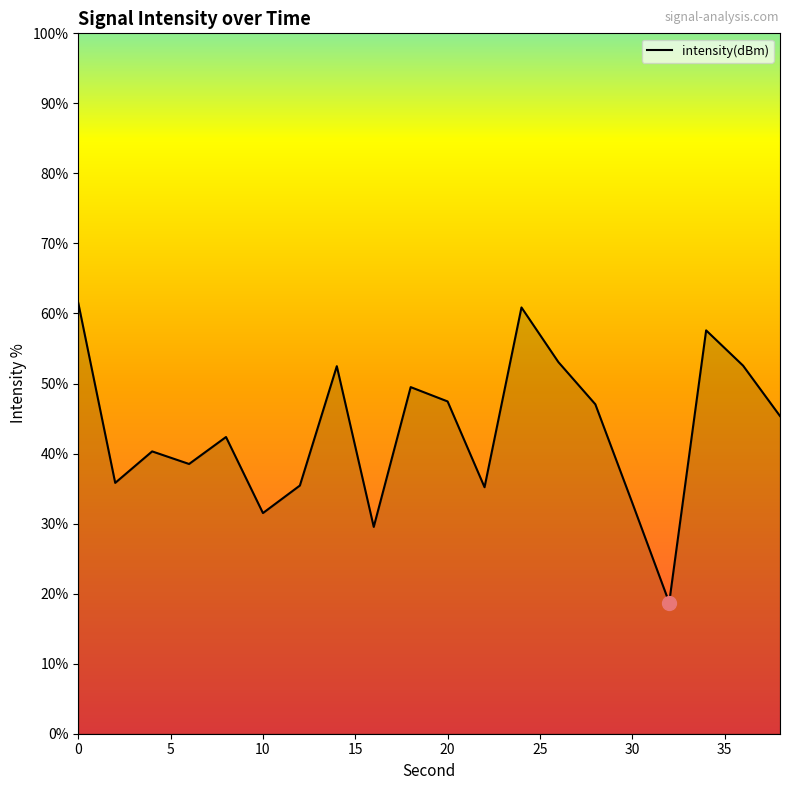

How many values are below 45?

10